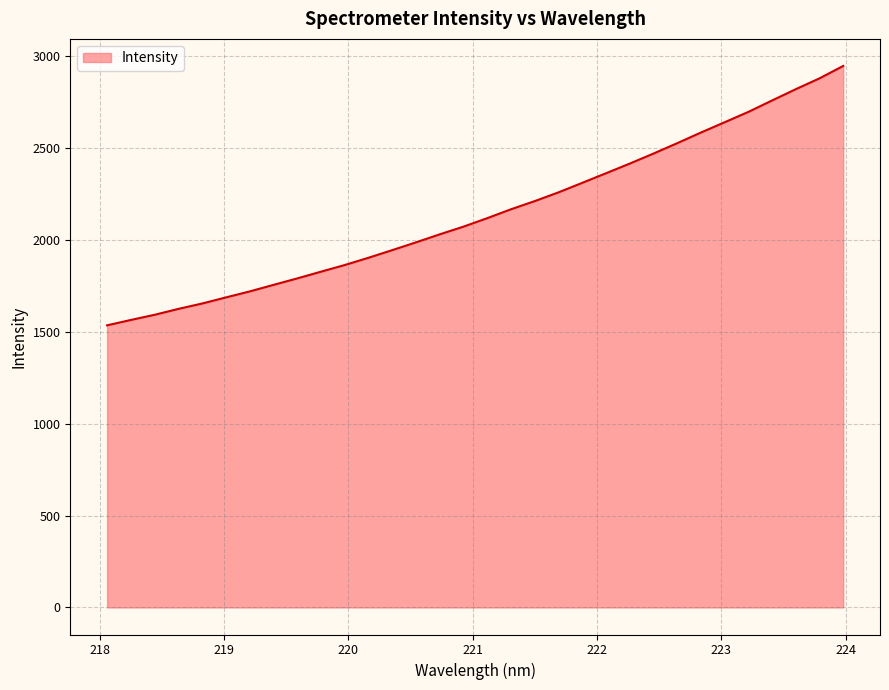

What is the minimum value shown in the chart?

1534.6